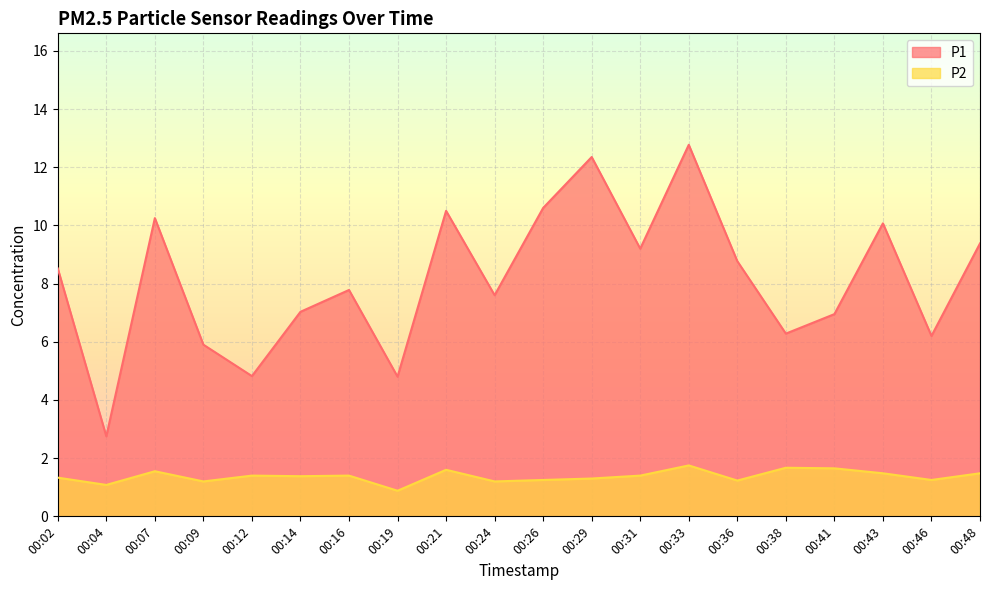

True or false: P1 has more than 2 interior local peaks.

True